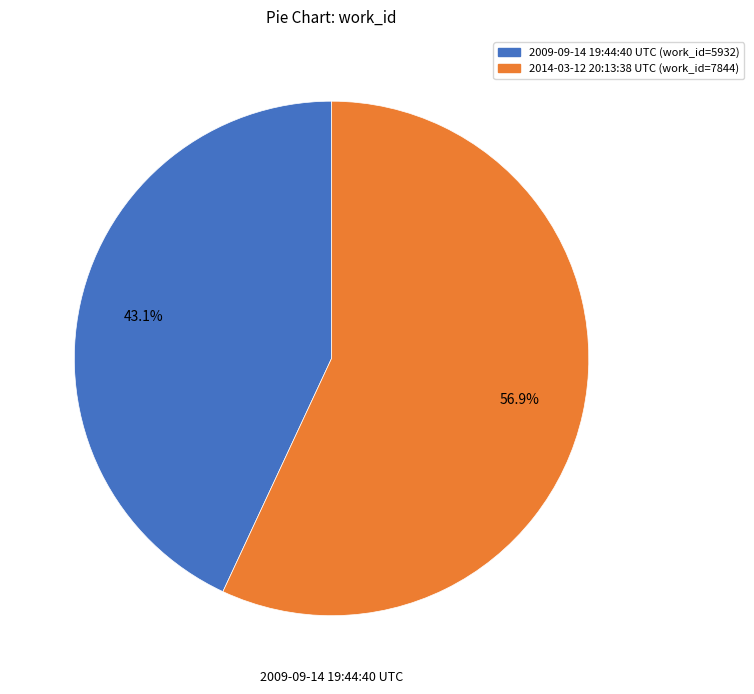

To the nearest percent, what is the combined percentage of 2009-09-14 19:44:40 UTC and 2014-03-12 20:13:38 UTC?

100%